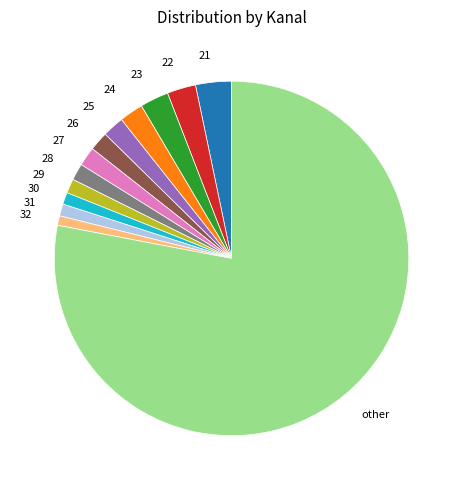

Combined, do 21 and 28 account for over 50%?

No